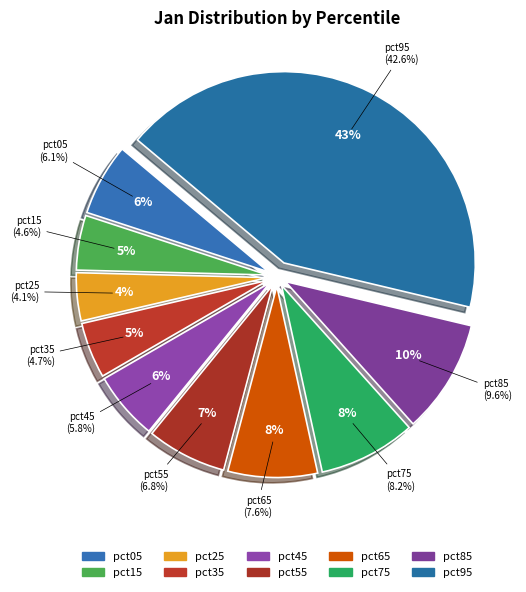

Which category has the smallest portion of the pie?

pct25